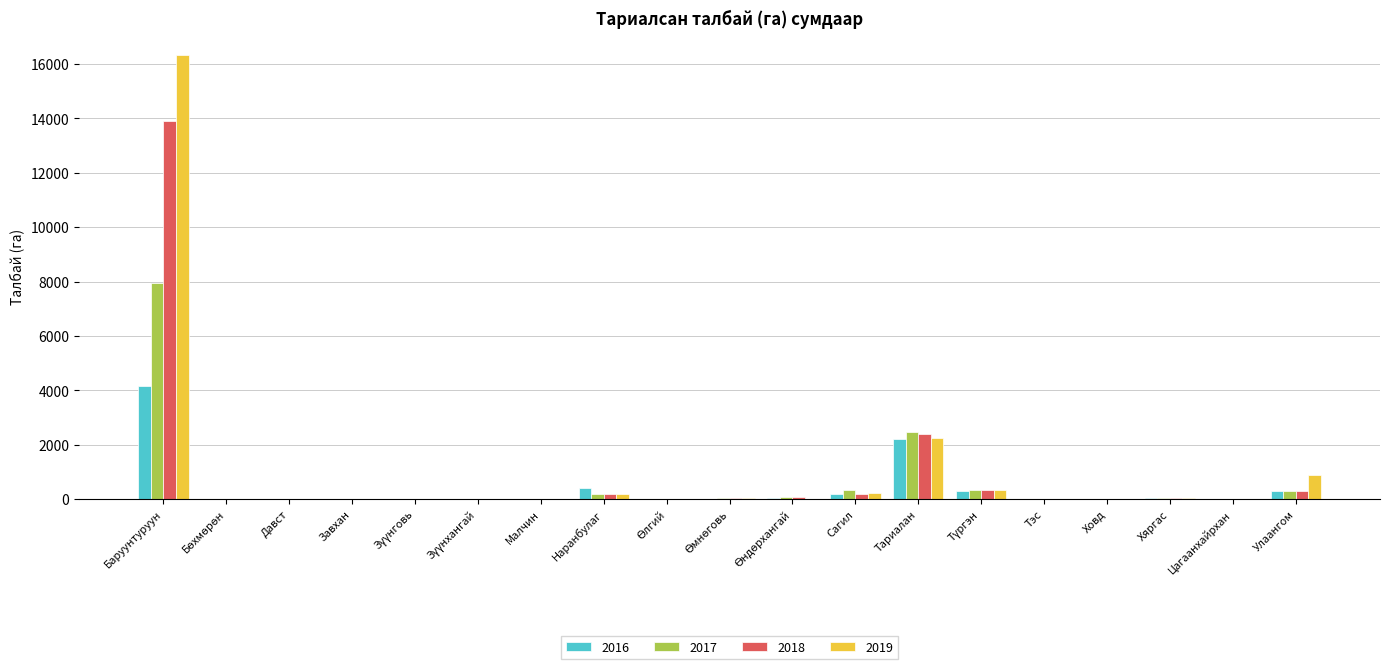

Which series has the largest total across all categories?

2019